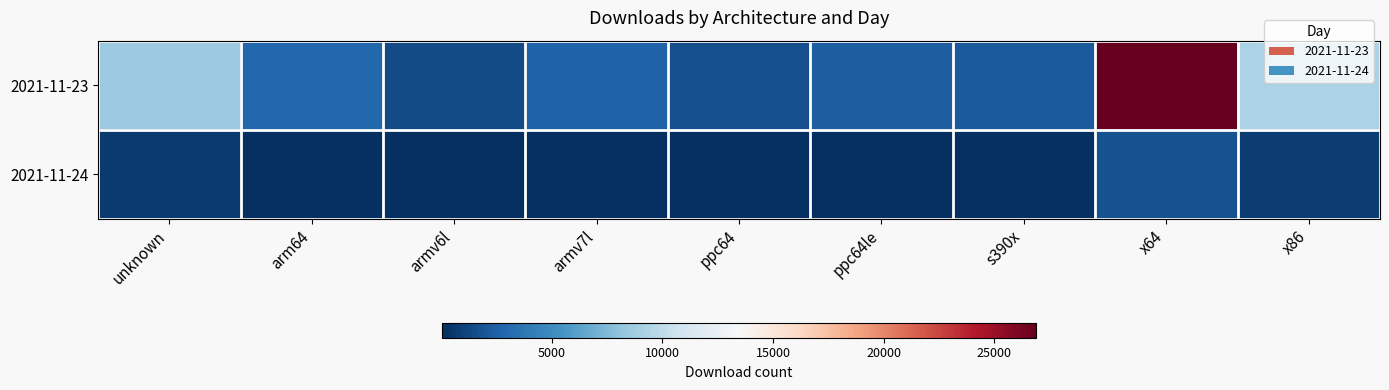

Reading left to right, list all the values displayed in this chart.

2021-11-23: unknown=8614	arm64=2949	armv6l=1449	armv7l=2562	ppc64=1635	ppc64le=2373	s390x=2131	x64=26896	x86=9264
2021-11-24: unknown=652	arm64=112	armv6l=32	armv7l=68	ppc64=43	ppc64le=63	s390x=52	x64=1769	x86=678